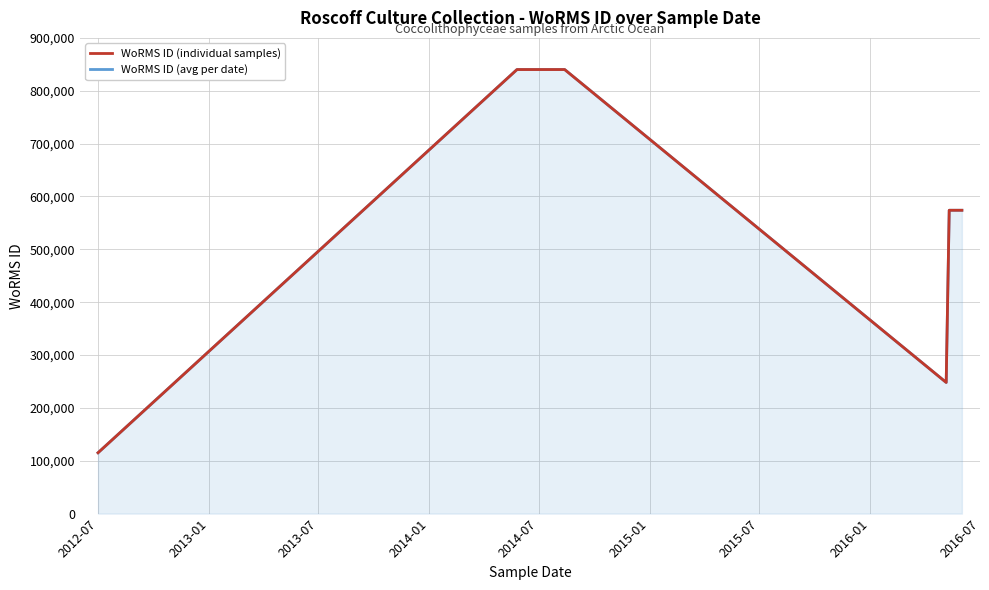

What is the lowest value of the WoRMS ID (avg per date) series?

115104